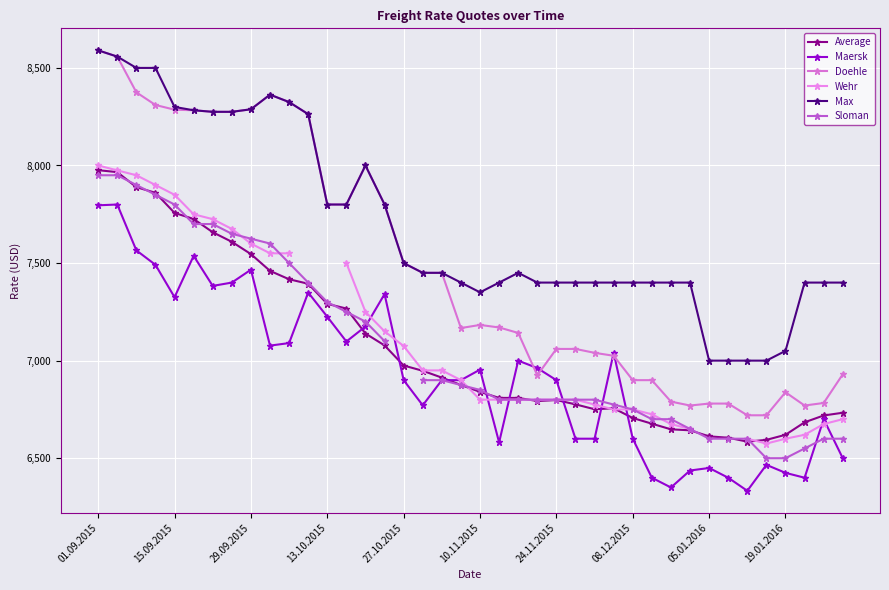

What is the difference between the maximum and minimum values in the Wehr series?

1425.0